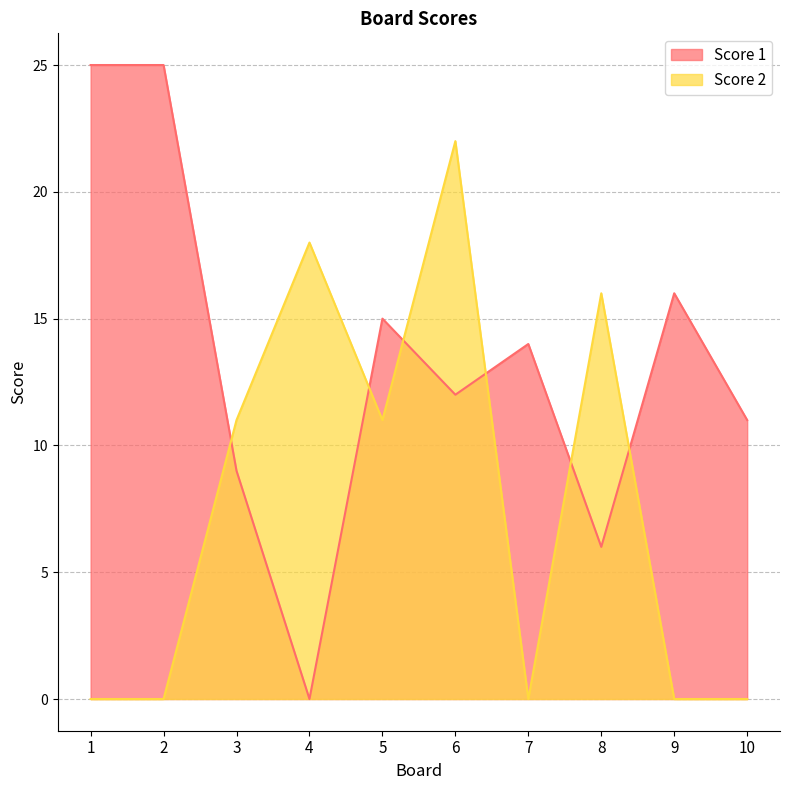

Where is the first local minimum for Score 1?

4